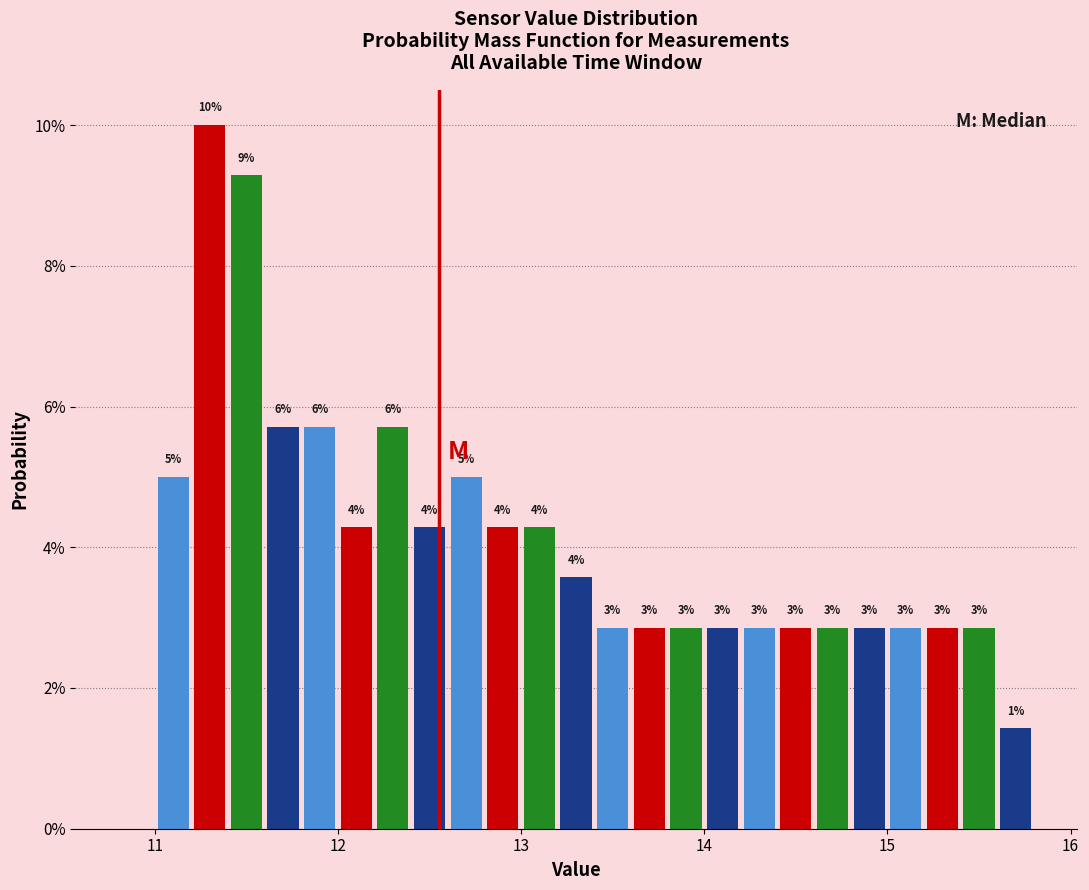

Around what value on the x-axis is the tallest bar? Give the approximate position of its centre, as read against the axis.

11.3